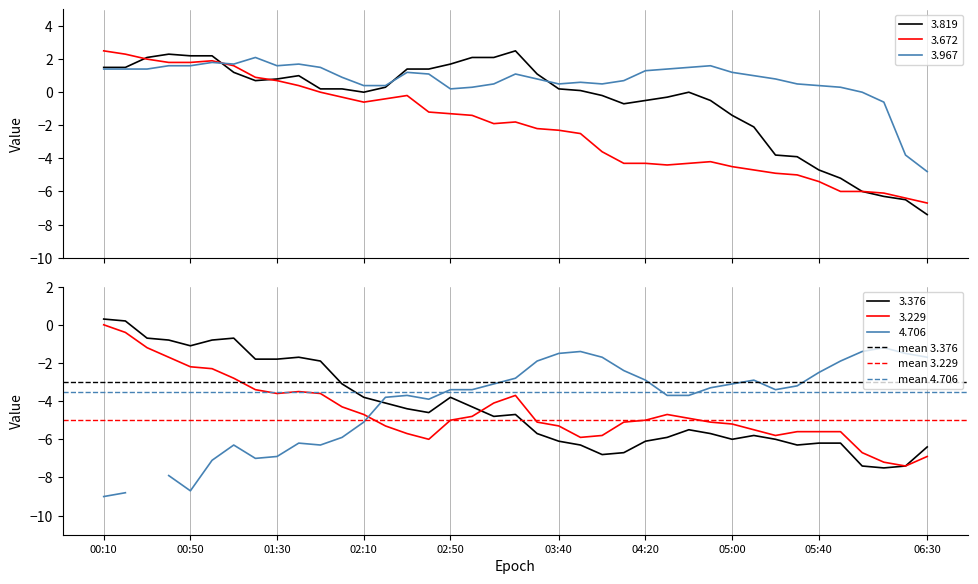

What is the minimum value for 3.229?

-7.4